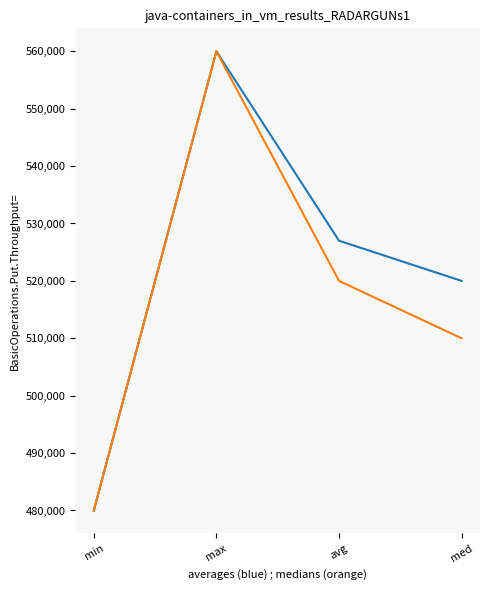

What is the maximum value shown in the chart?

560000.0